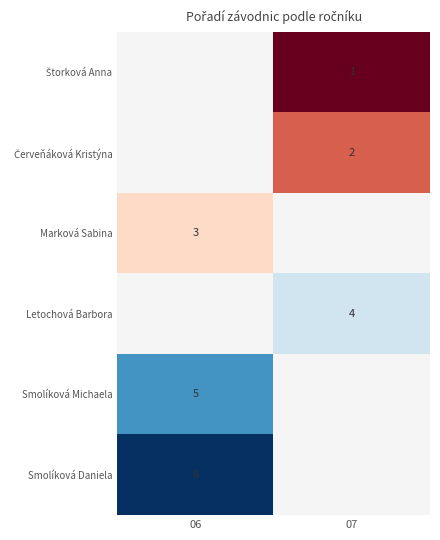

Is it true that Smolíková Daniela equals 9 at 06?

False